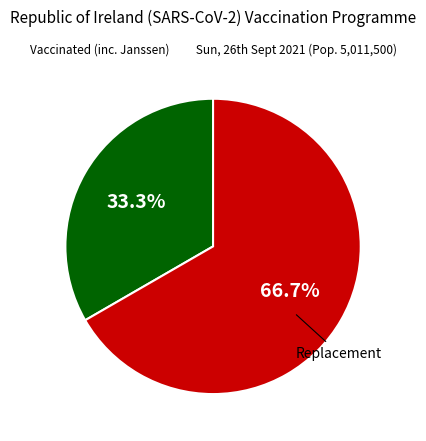

How many segments does this pie chart have?

2